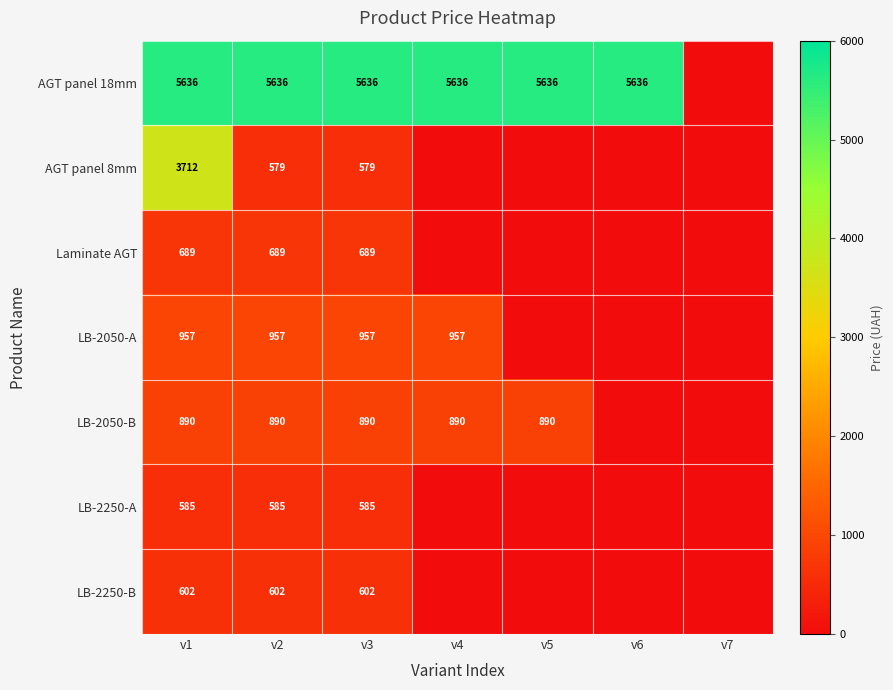

The value of LB-2250-B at v3 is 301.7. True or false?

False